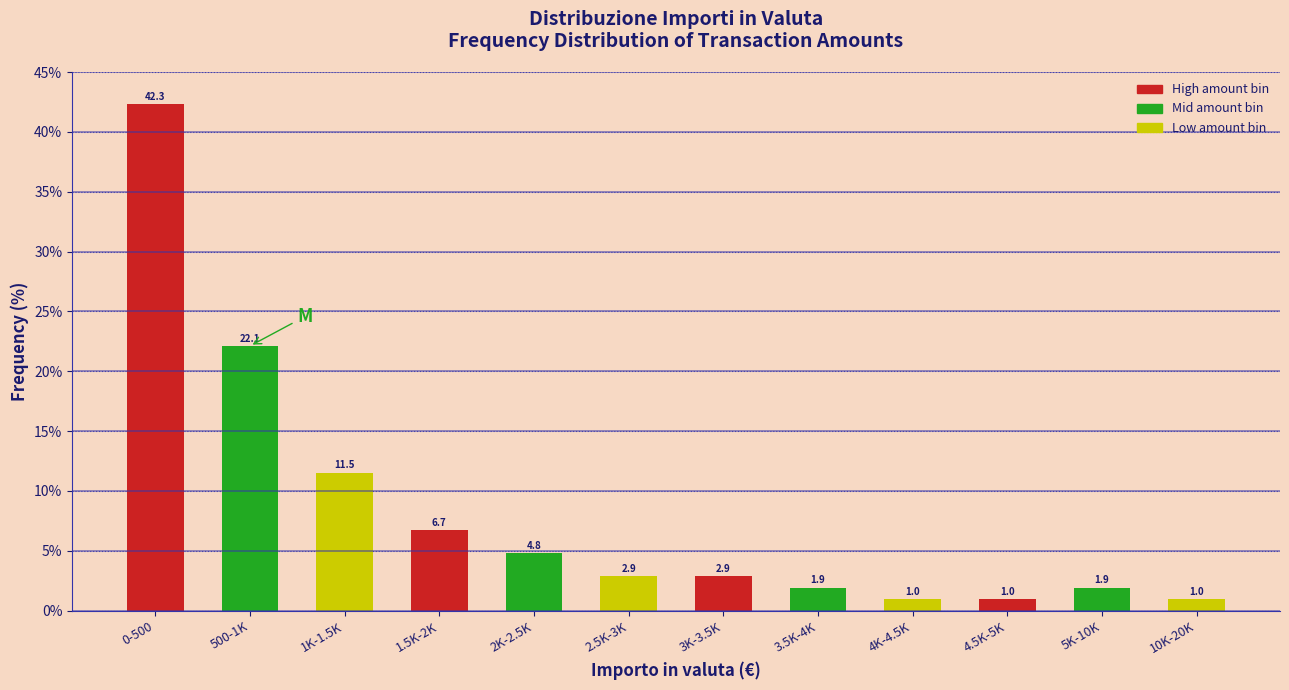

Reading left to right, extract all data points from this chart.

42.3	22.1	11.5	6.7	4.8	2.9	2.9	1.9	1.0	1.0	1.9	1.0